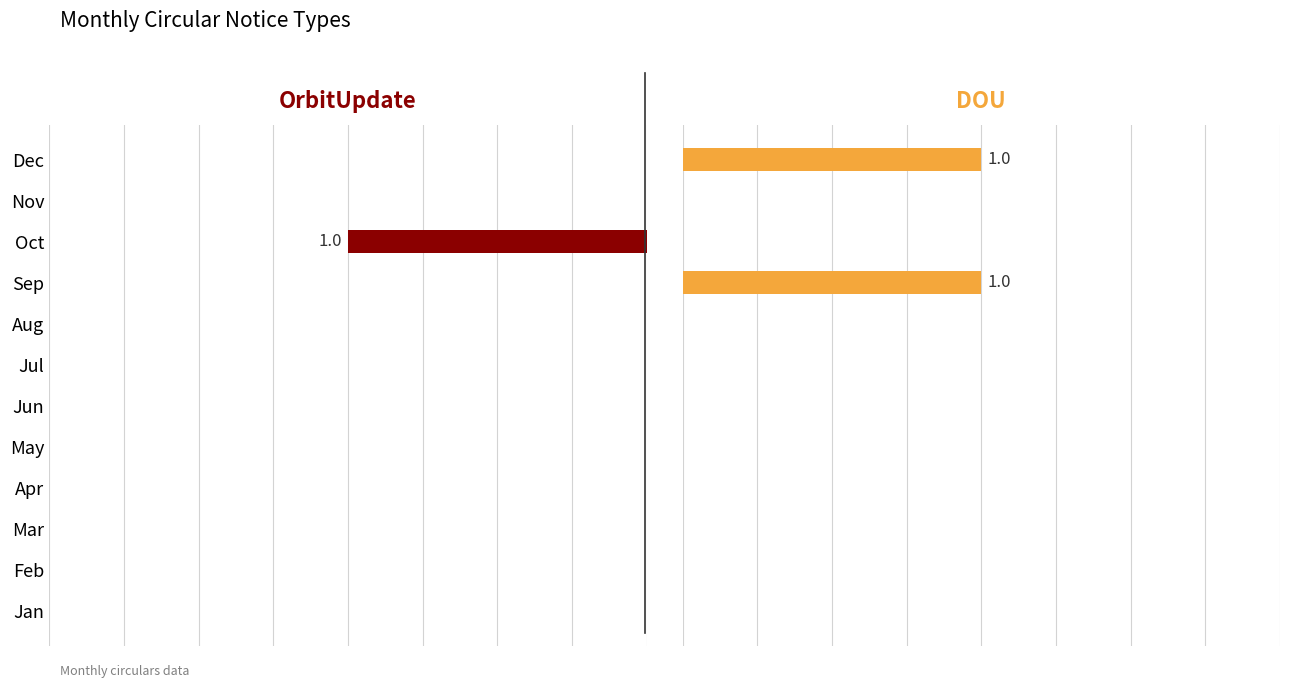

What is the sum of the DOU values at Jul and Dec?

1